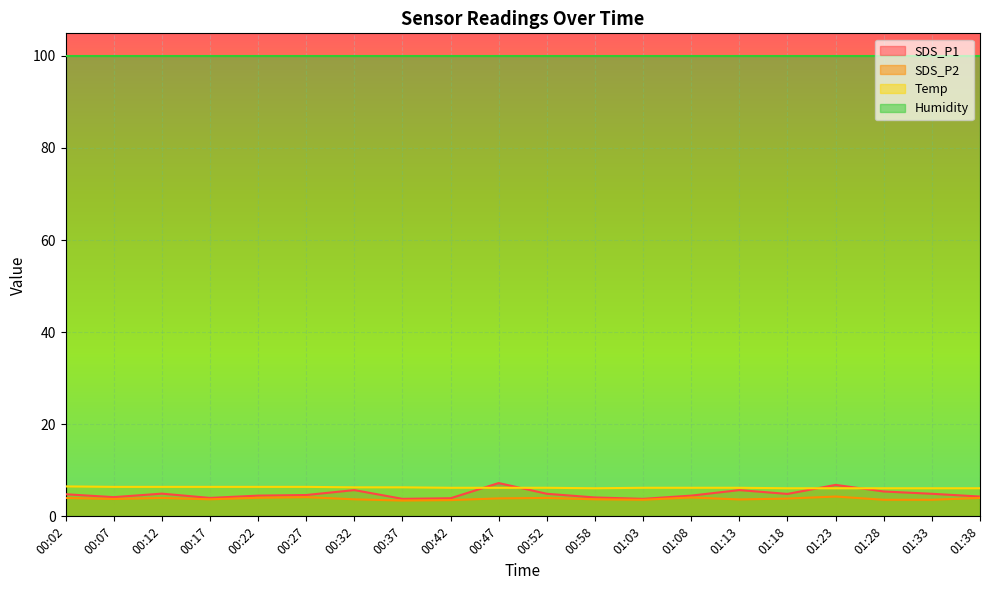

At which category does SDS_P1 reach its first local valley?

00:07